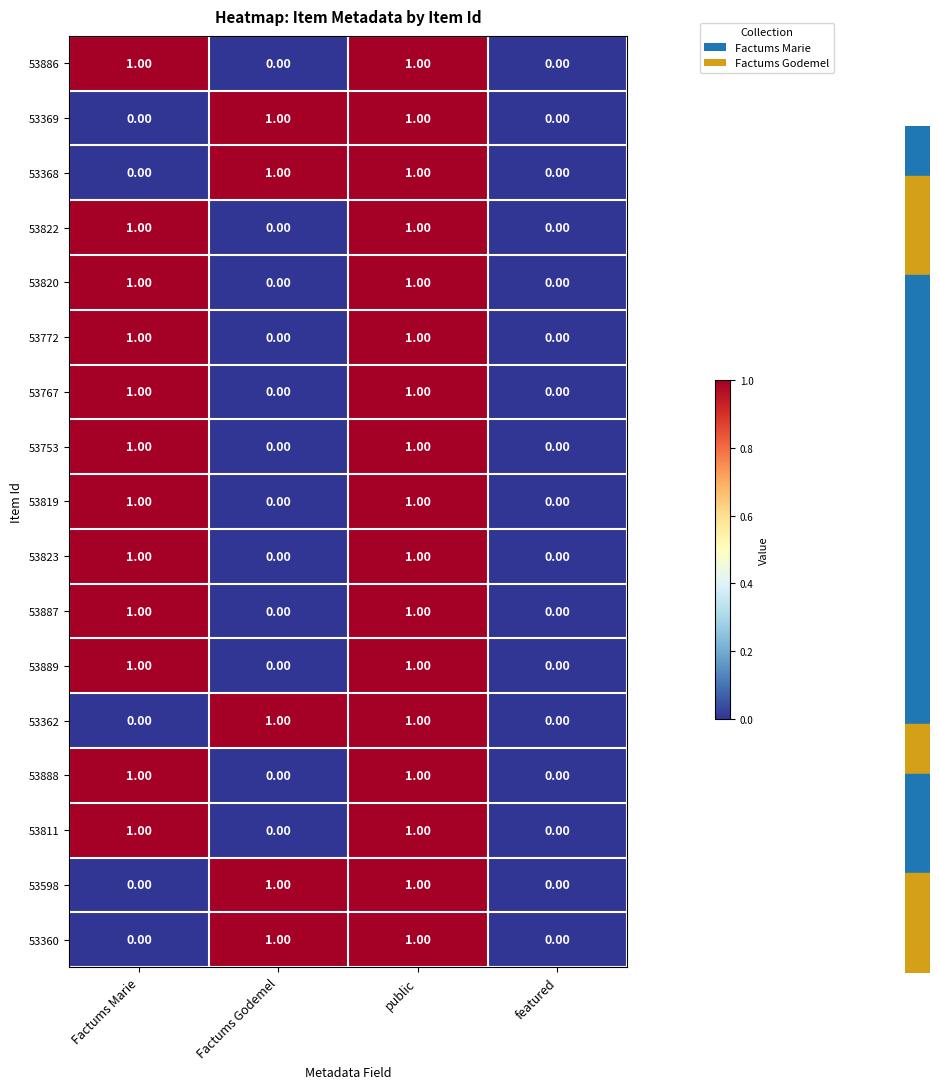

What is the total value across all series at Factums Marie?

12